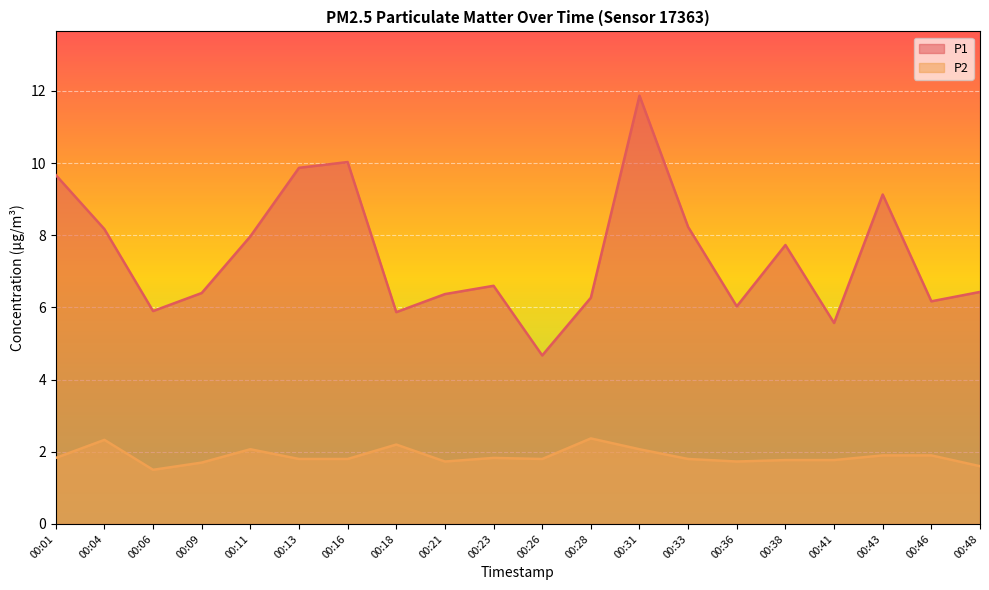

True or false: P1 has a value of 6.0 at 00:36.

True